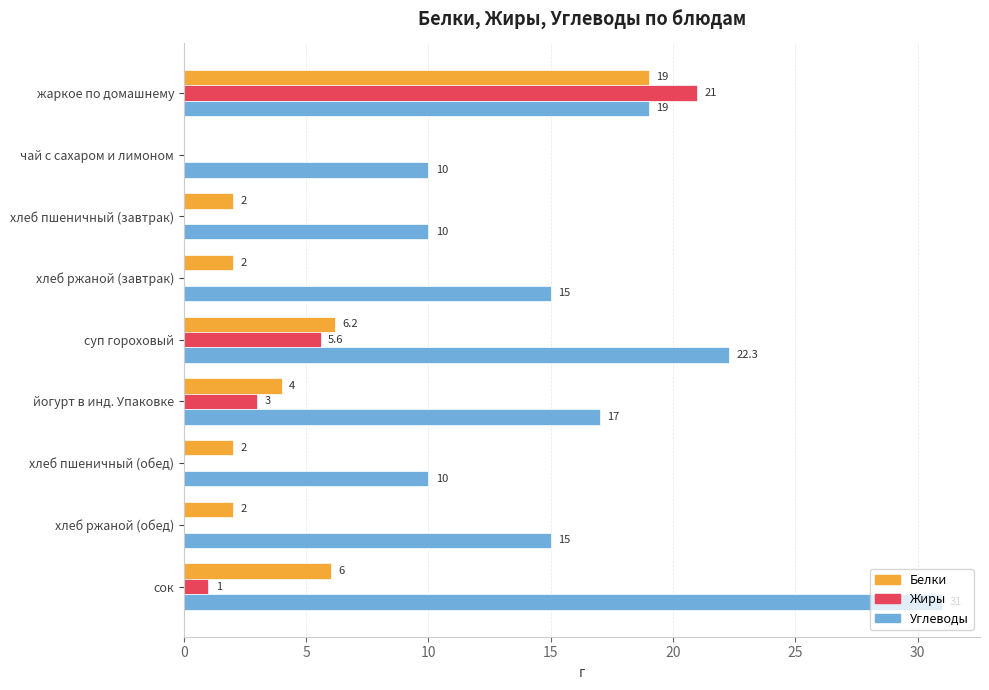

What are all the series names shown in the legend?

Белки, Жиры, Углеводы